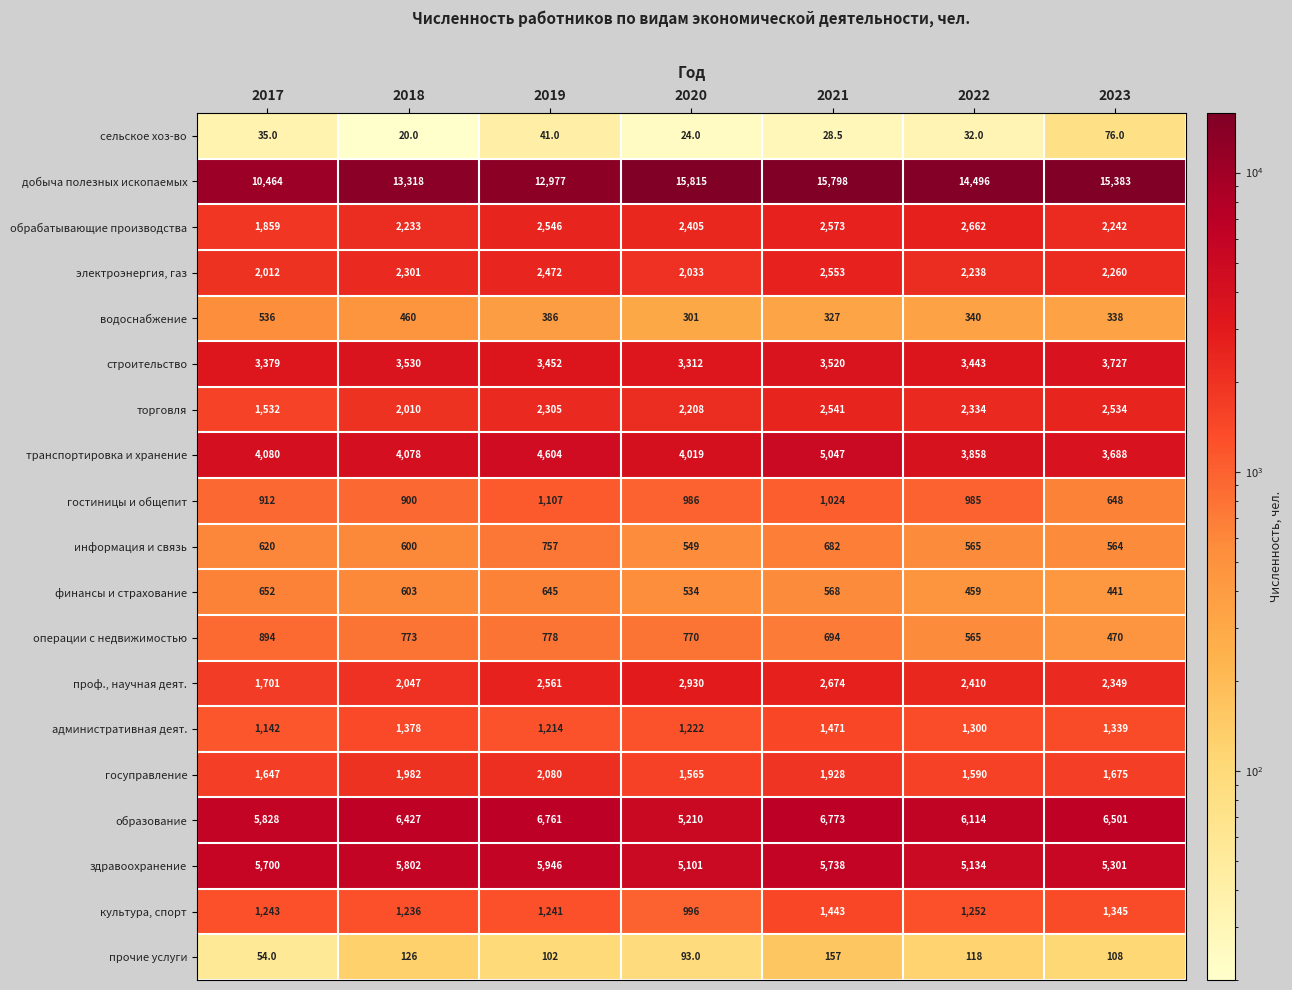

Which label corresponds to the largest value in the chart?

2020